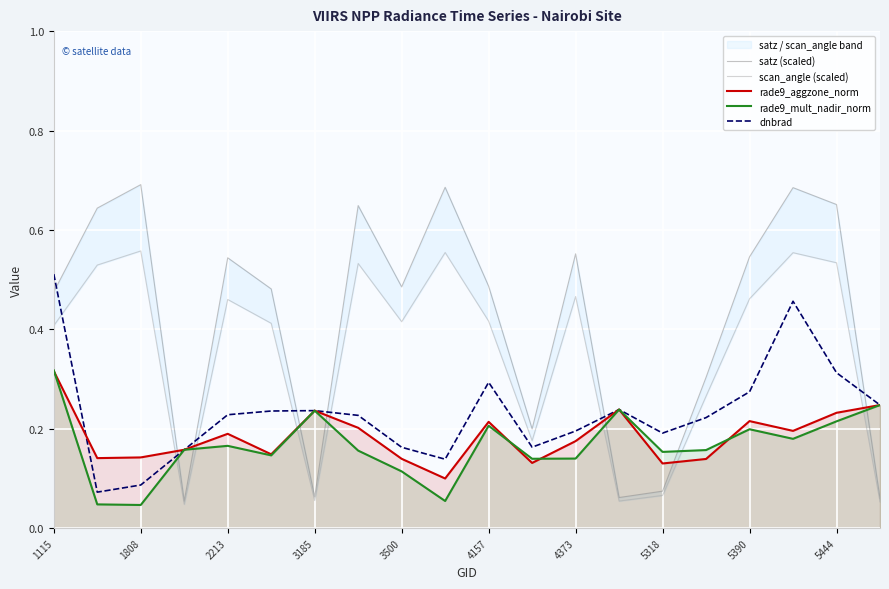

What is the greatest value displayed?

0.7